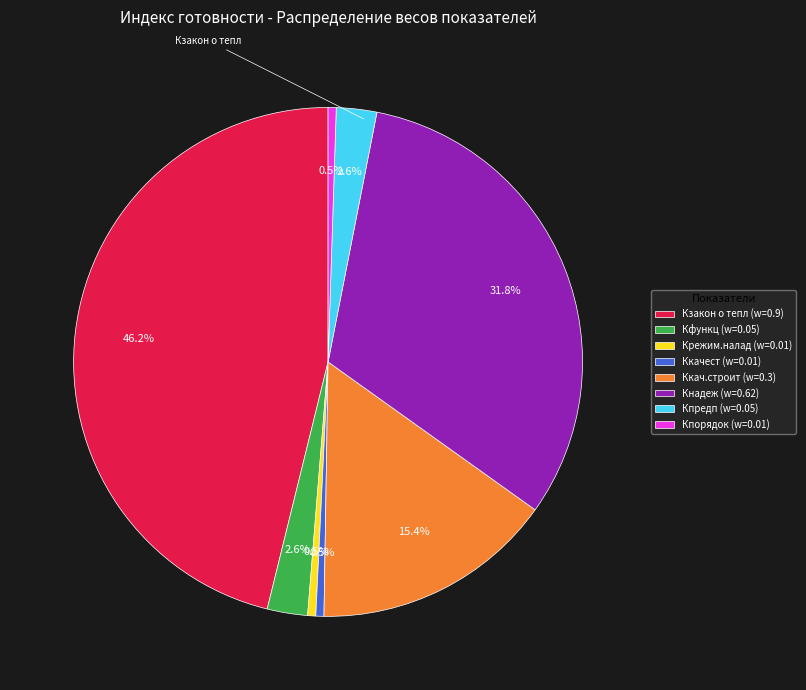

Is there any slice that represents more than half of the pie?

No